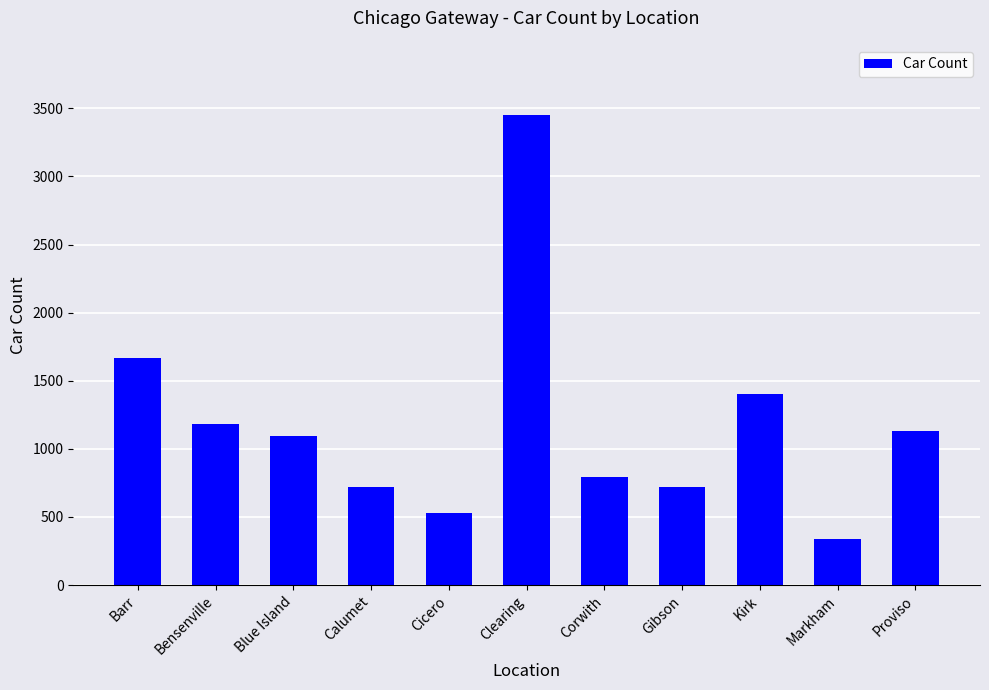

What is the ratio of the value at Gibson to the value at Calumet?

1.0